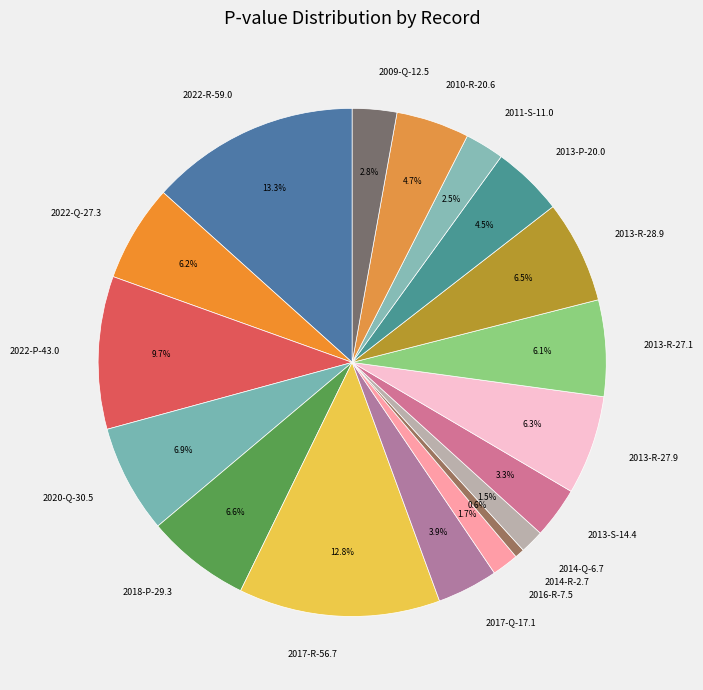

What is the largest slice in the pie chart?

2022-R-59.0